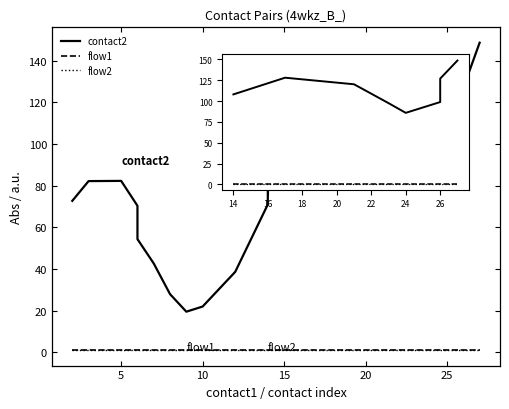

How many interior local valleys does the contact2 series have?

2